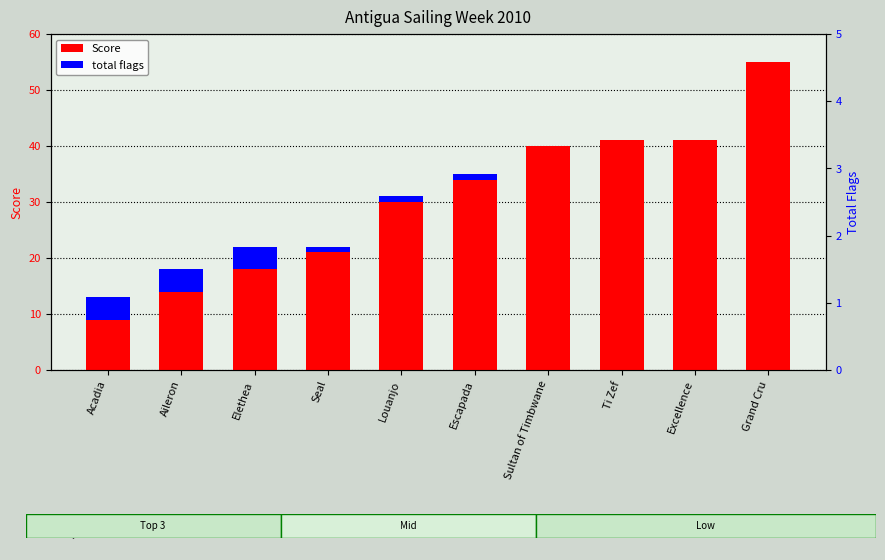

How many values in the Score series are below 34?

5